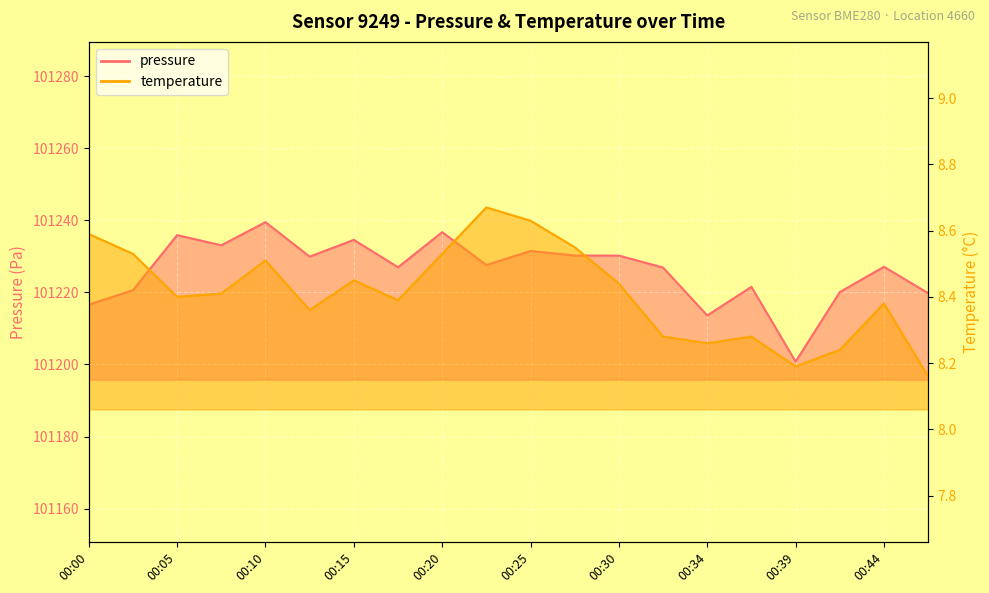

True or false: temperature has a value of 11.8 at 00:17.

False